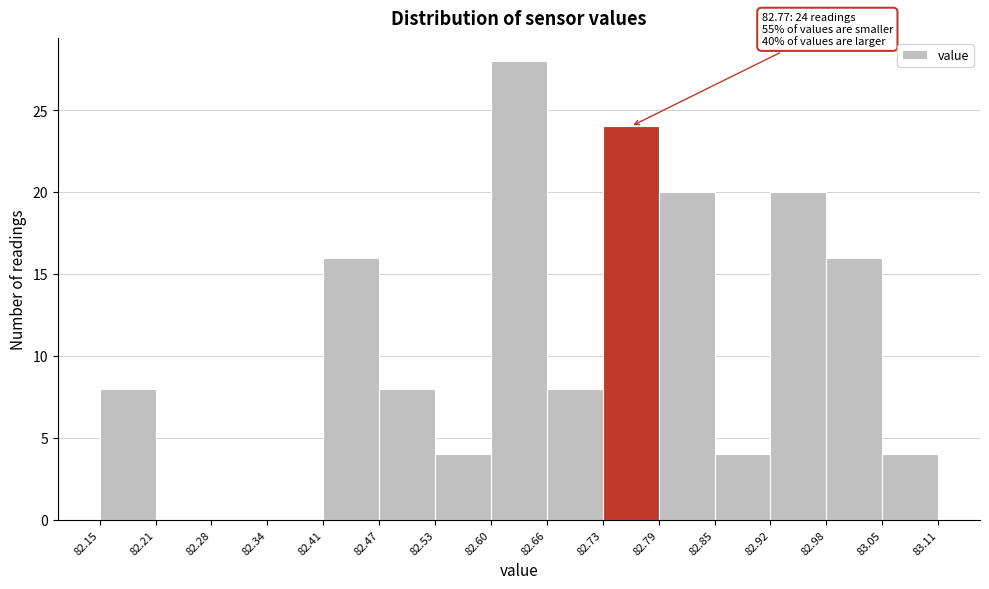

Over which range of the x-axis is the bar tallest?

82.60 to 82.66